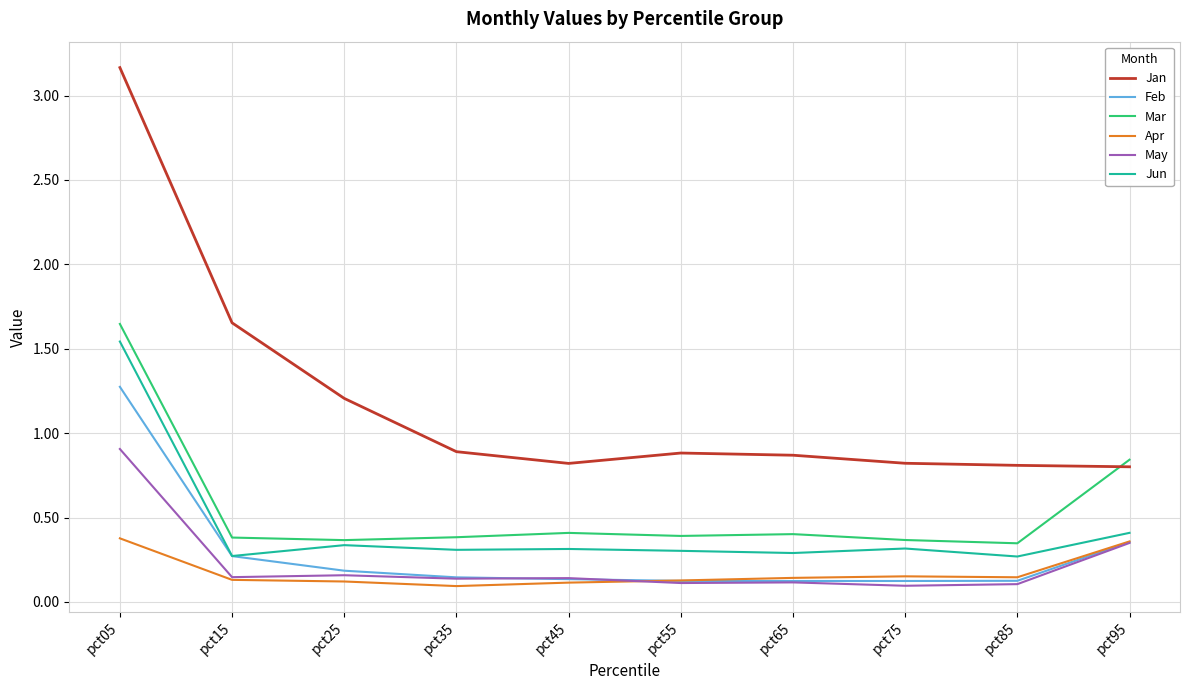

Does the chart display data point markers on the line(s)?

No